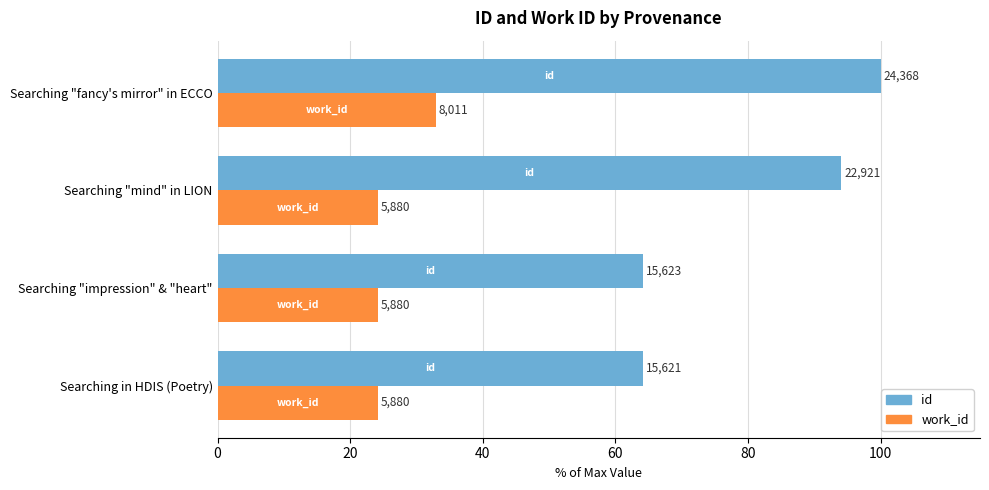

What is the average value of the id series?

80.6